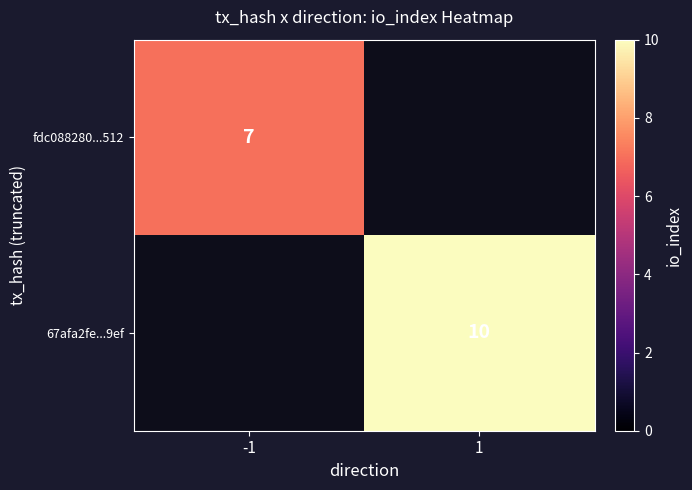

True or false: fdc088280...512 has a value of 11 at -1.

False